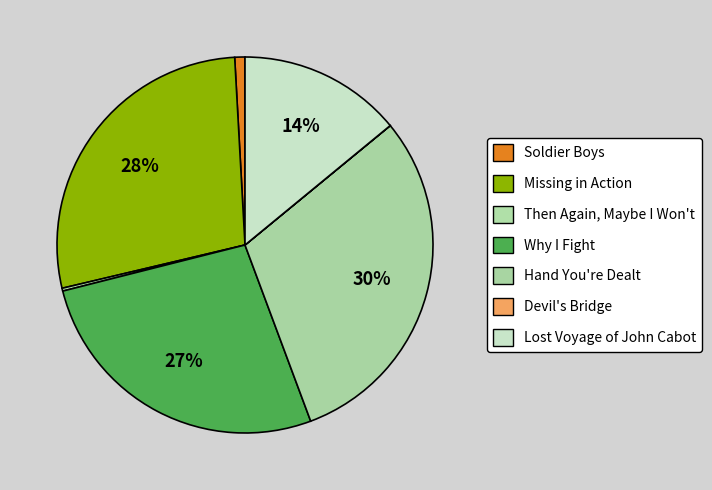

Between Devil's Bridge and Missing in Action, which is larger?

Missing in Action